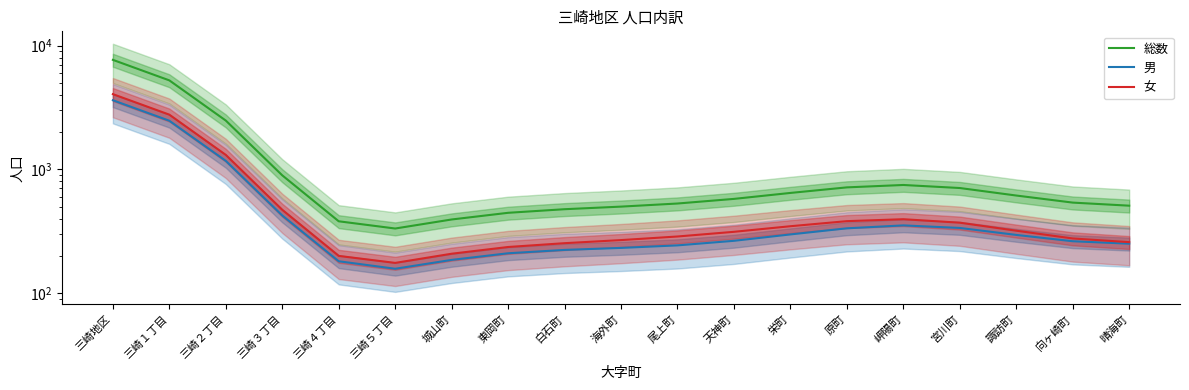

What is the lowest value of the 女 series?

175.1